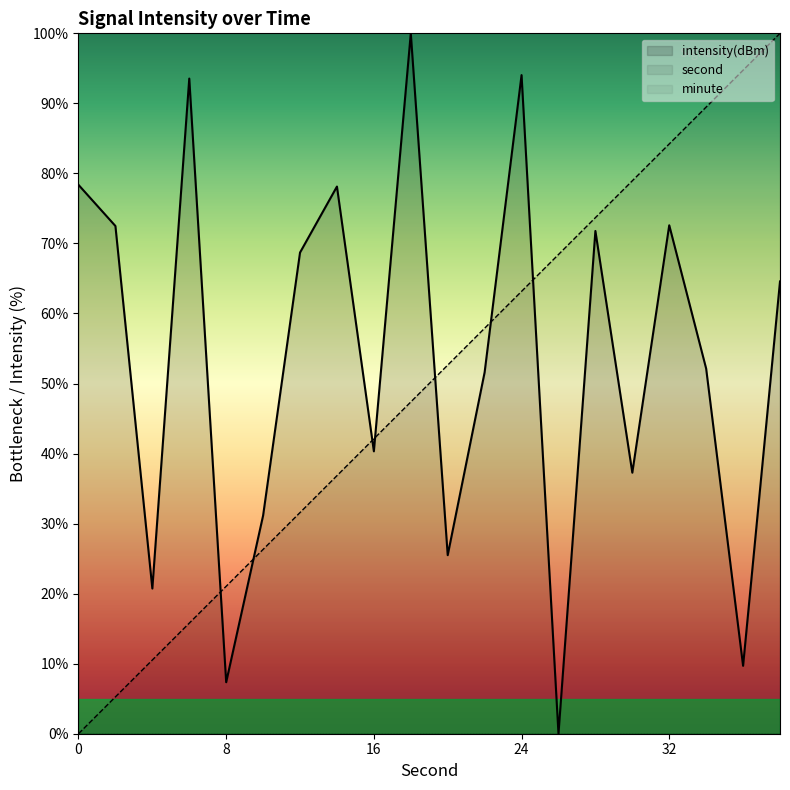

Which series changed the most between 13 and 17?

intensity(dBm)